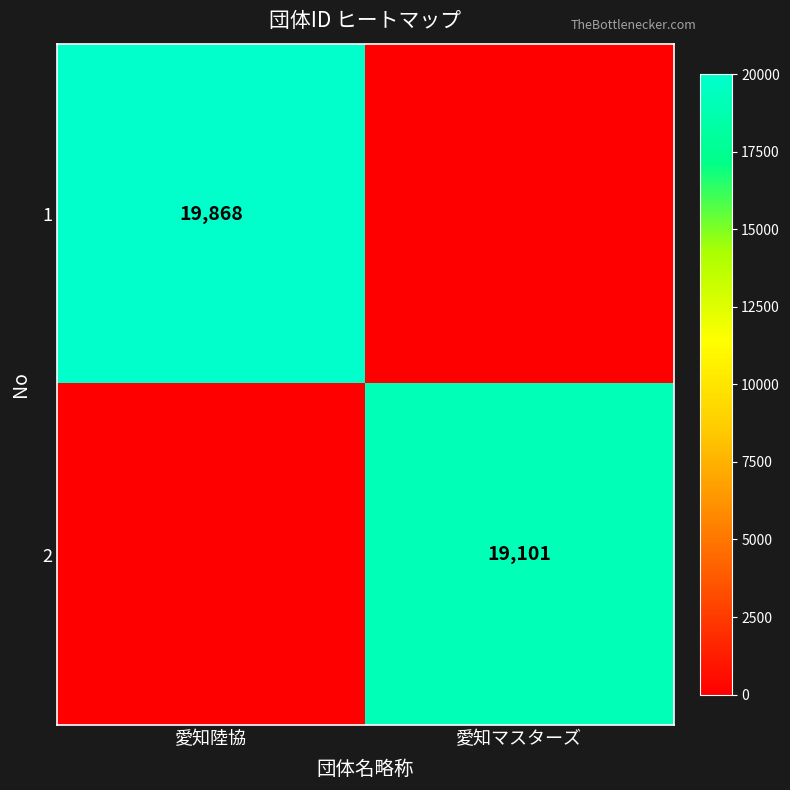

How many distinct data groups are displayed?

2